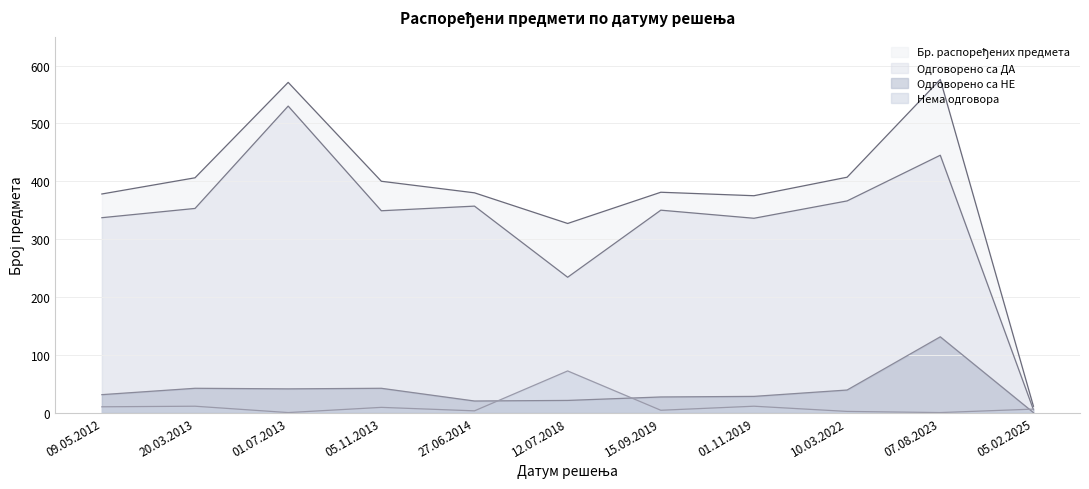

At which category does the chart reach its peak across all series?

07.08.2023